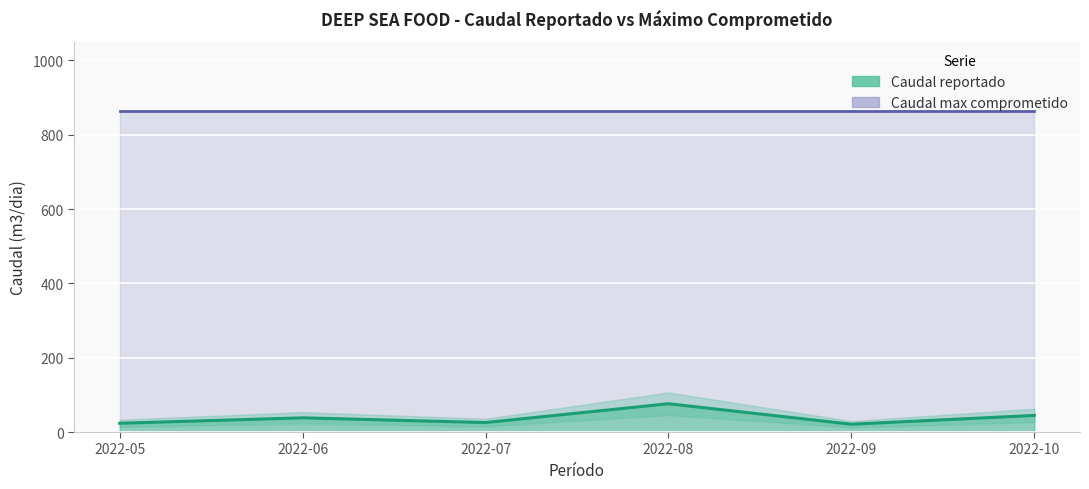

At which category does the data reach its first local valley?

2022-07